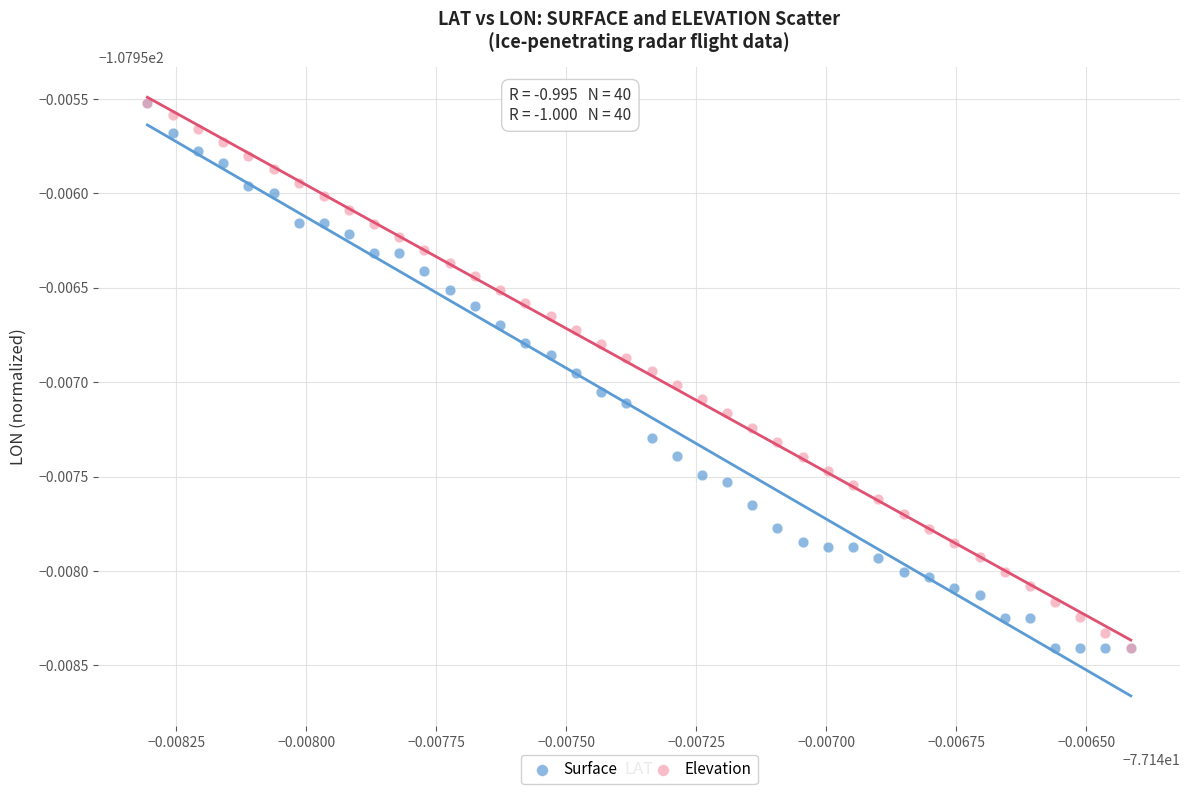

What are all the series names shown in the legend?

Surface, Elevation